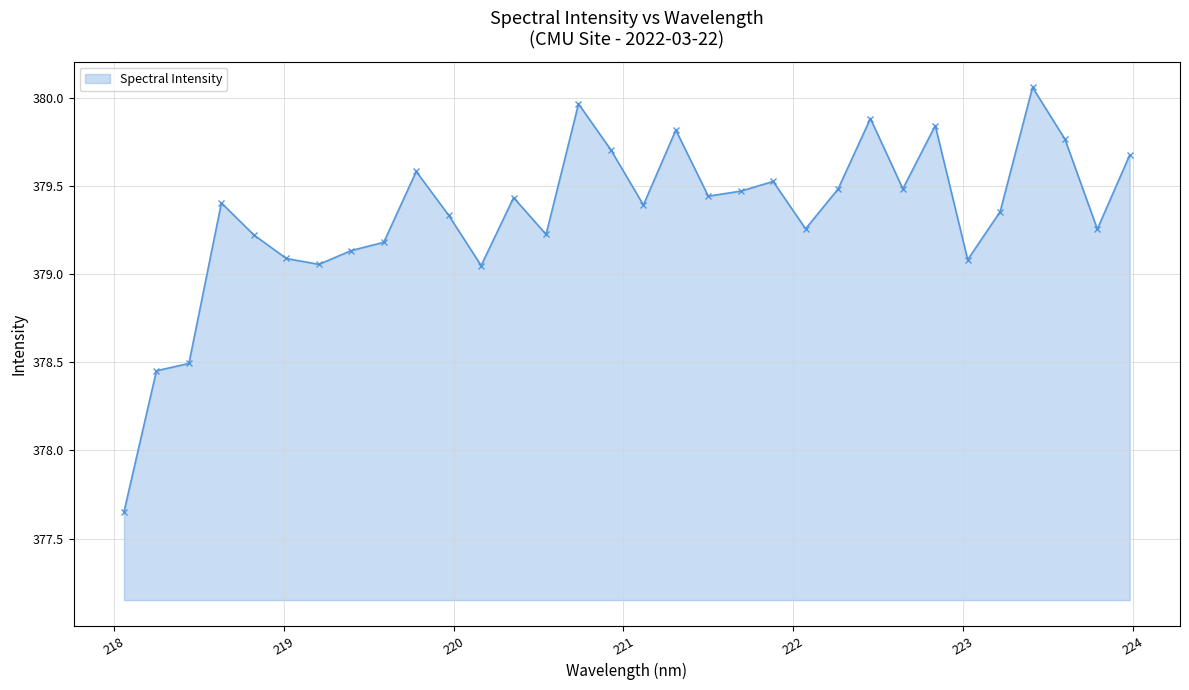

Count the number of categories in the chart.

32